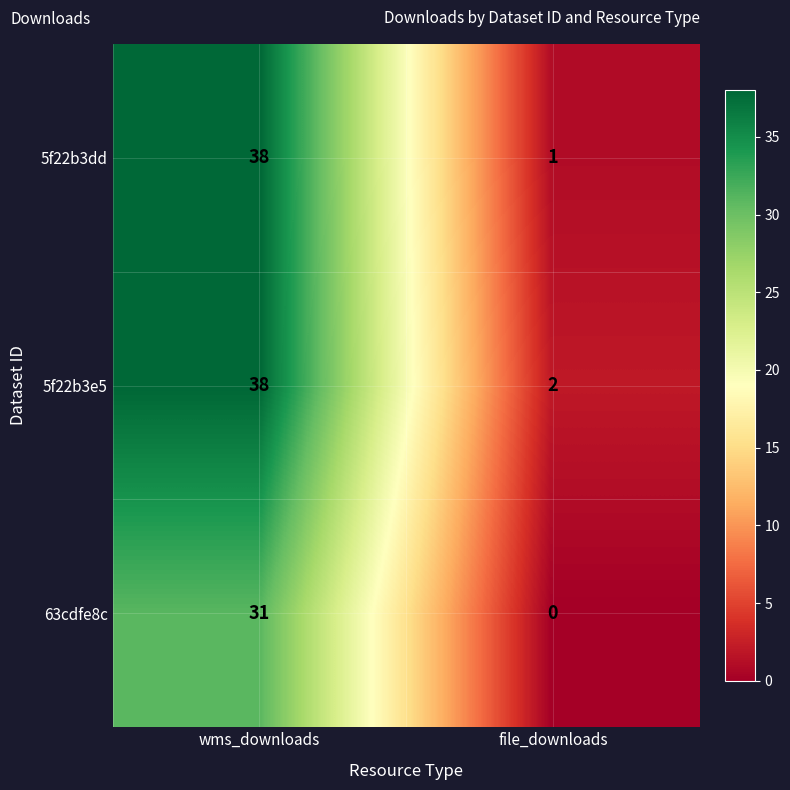

What is the greatest value displayed?

38